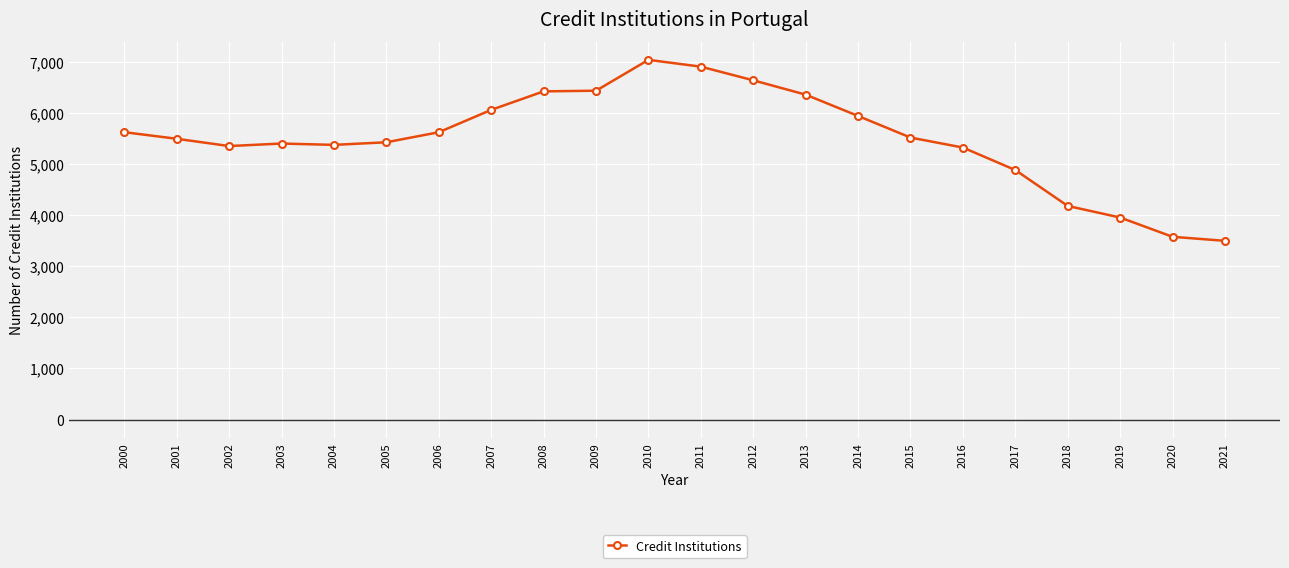

Is it true that the value at 2003 is 5397?

True